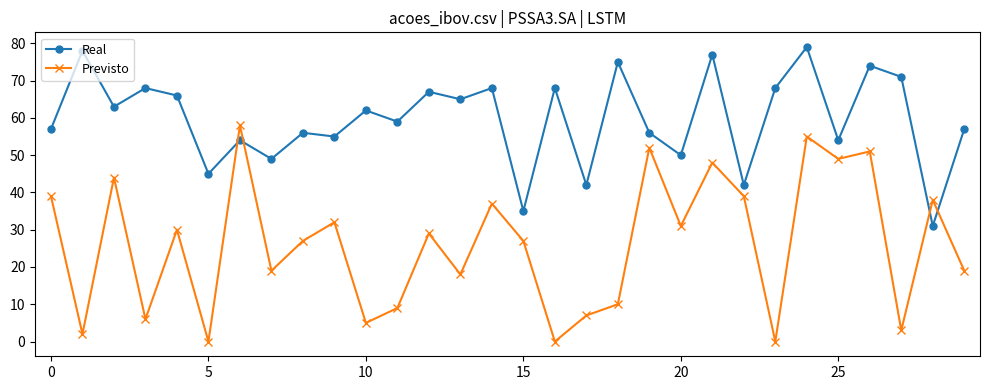

What is the sum of all Previsto values?

784